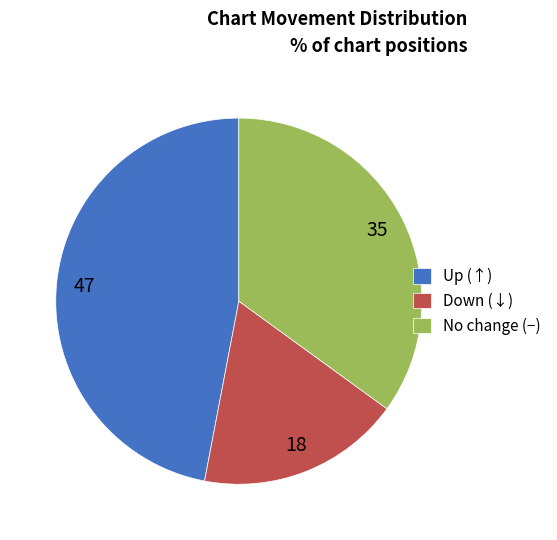

Do Down (↓) and No change (−) together represent more than half of the pie?

Yes